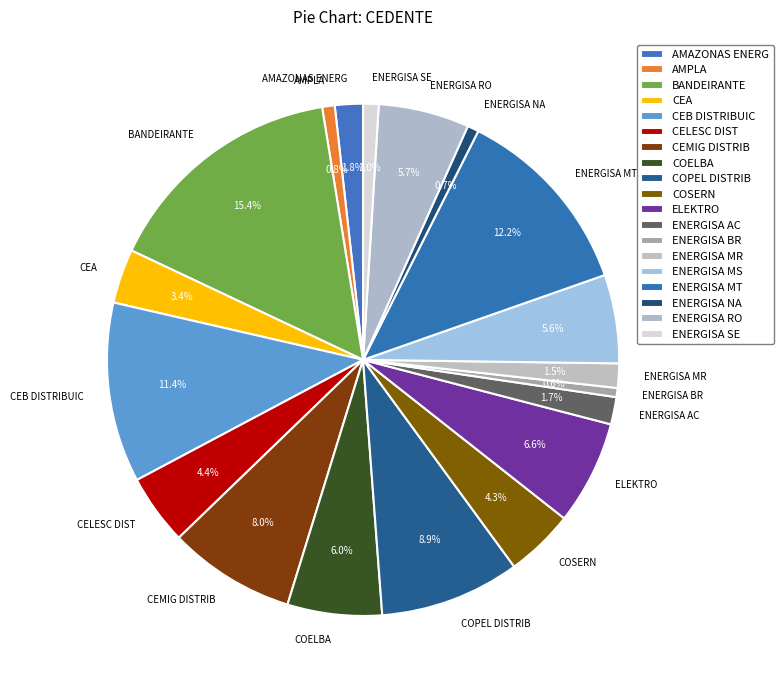

Which category has the biggest portion of the pie?

BANDEIRANTE